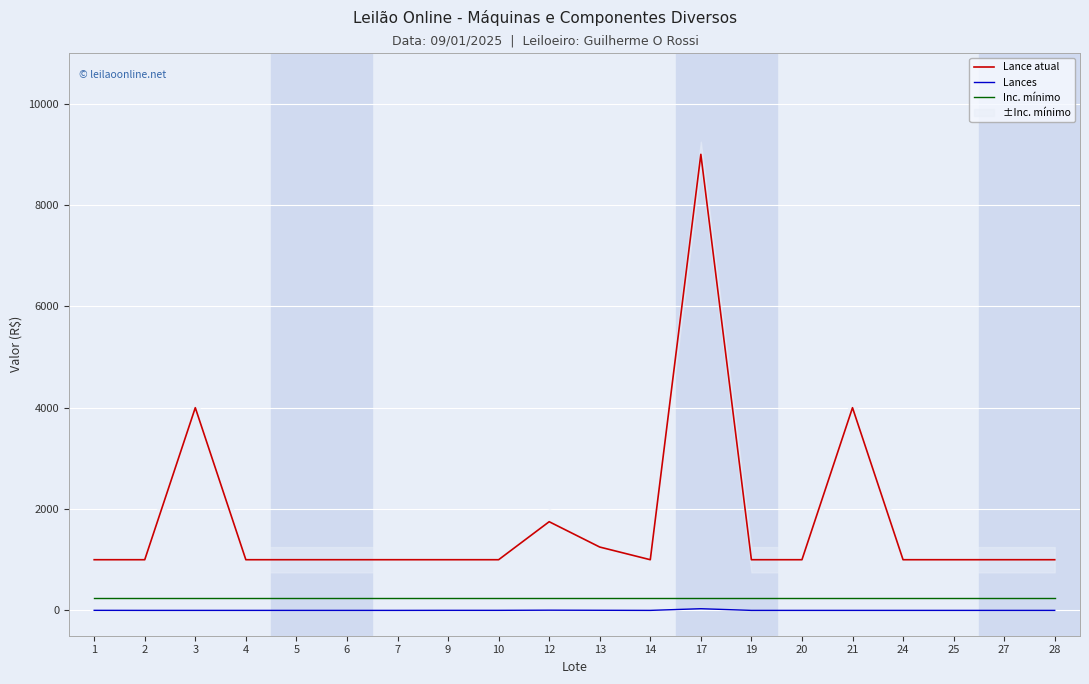

At which category does Lance atual reach its first local peak?

3